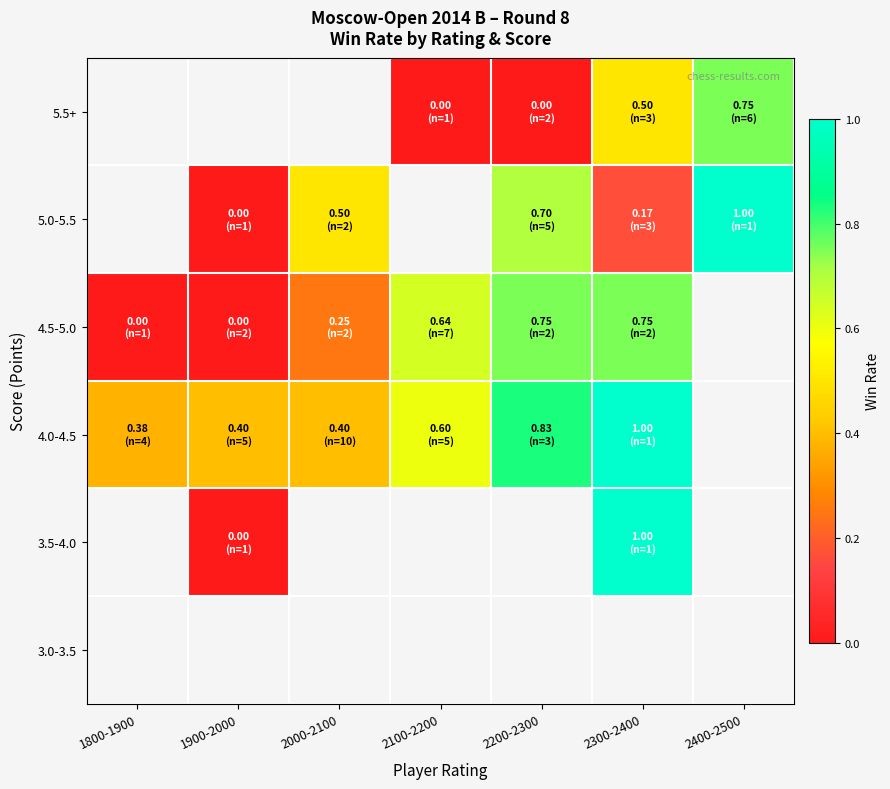

Which label corresponds to the smallest value in the chart?

1900-2000